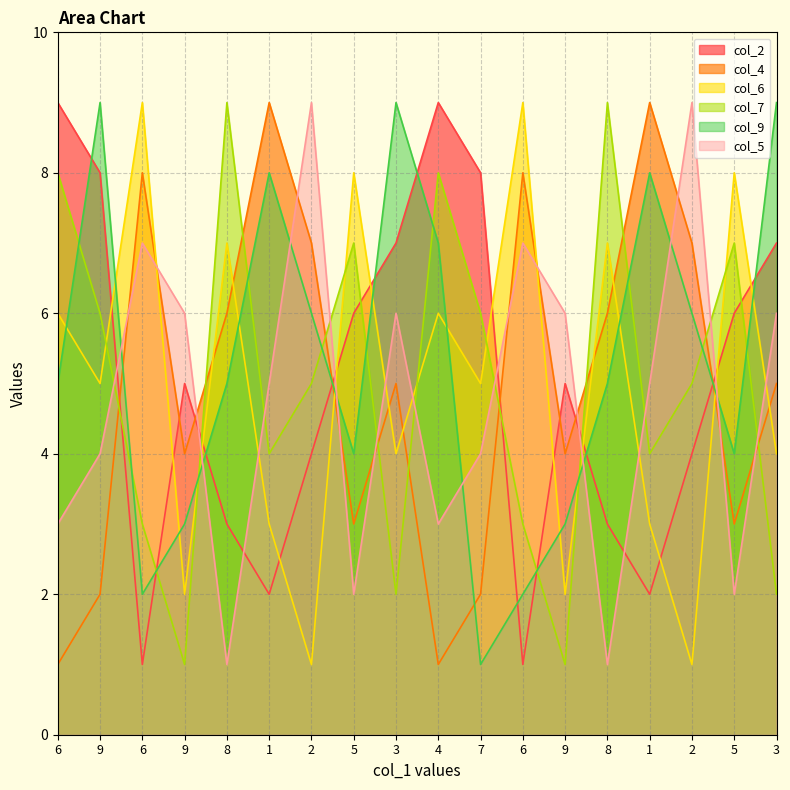

Reading left to right, transcribe all the data shown in this chart.

col_2: 6=9	9=8	6=1	9=5	8=3	1=2	2=4	5=6	3=7	4=9	7=8	6=1	9=5	8=3	1=2	2=4	5=6	3=7
col_4: 6=1	9=2	6=8	9=4	8=6	1=9	2=7	5=3	3=5	4=1	7=2	6=8	9=4	8=6	1=9	2=7	5=3	3=5
col_6: 6=6	9=5	6=9	9=2	8=7	1=3	2=1	5=8	3=4	4=6	7=5	6=9	9=2	8=7	1=3	2=1	5=8	3=4
col_7: 6=8	9=6	6=3	9=1	8=9	1=4	2=5	5=7	3=2	4=8	7=6	6=3	9=1	8=9	1=4	2=5	5=7	3=2
col_9: 6=5	9=9	6=2	9=3	8=5	1=8	2=6	5=4	3=9	4=7	7=1	6=2	9=3	8=5	1=8	2=6	5=4	3=9
col_5: 6=3	9=4	6=7	9=6	8=1	1=5	2=9	5=2	3=6	4=3	7=4	6=7	9=6	8=1	1=5	2=9	5=2	3=6